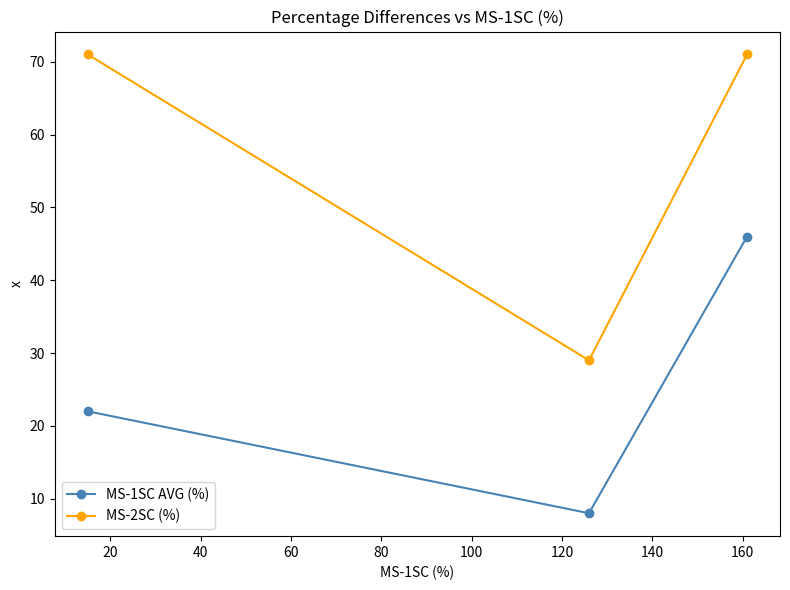

Which series has the largest total across all categories?

MS-2SC (%)